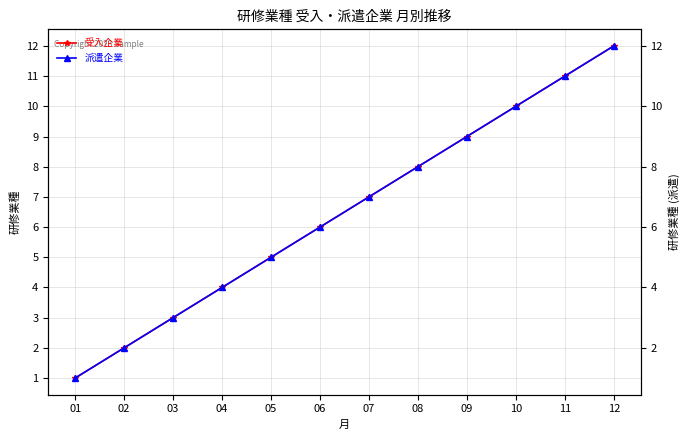

Is the value of 受入企業 at 08 greater than the value of 派遣企業 at 03?

Yes